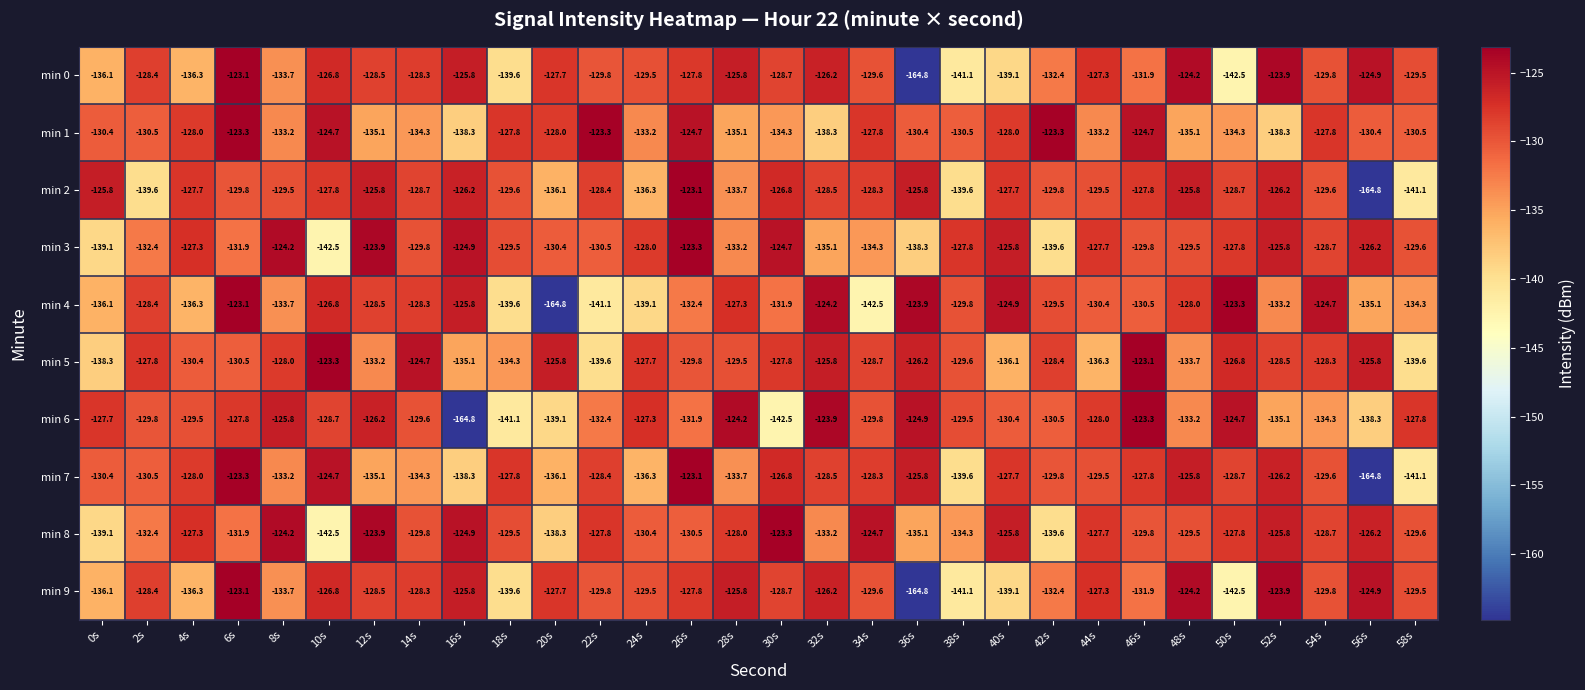

What is the maximum value for min 4?

-123.1